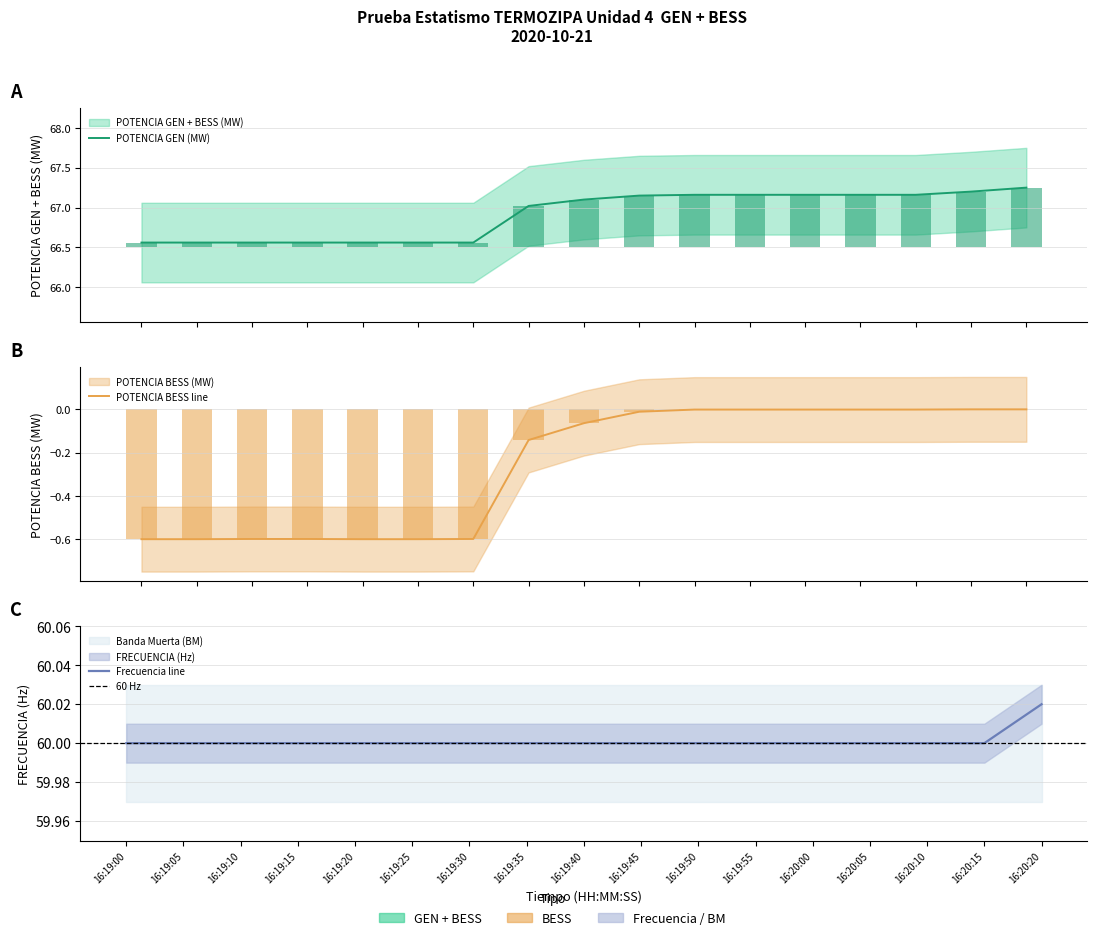

What is the sum of all POTENCIA BESS (MW) values?

-4.4